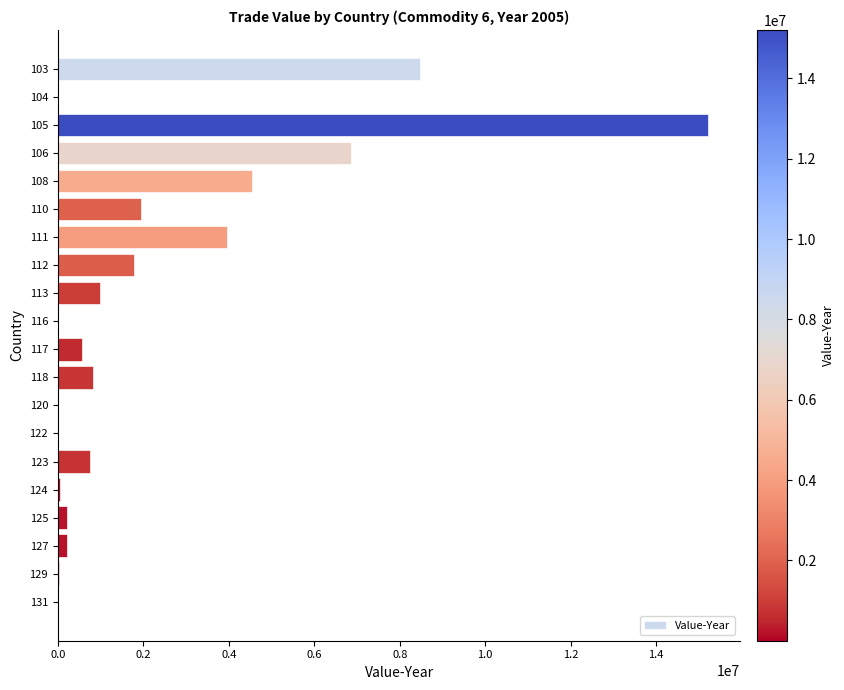

Is it true that the value at 106 is 6869888?

True